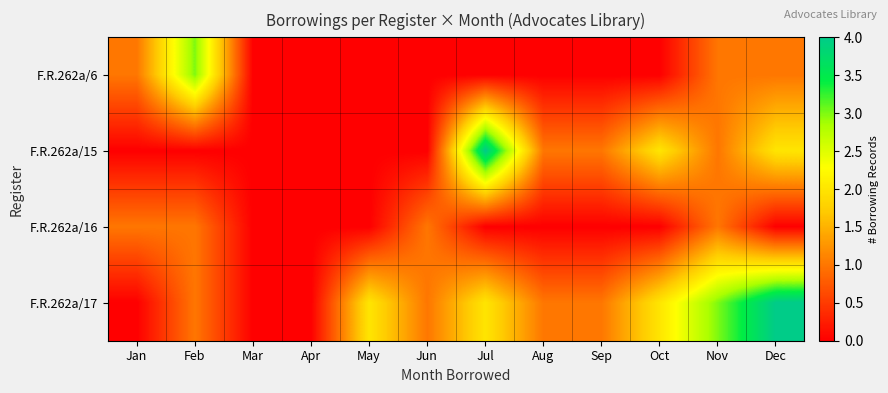

What is the total value across all series at Nov?

6